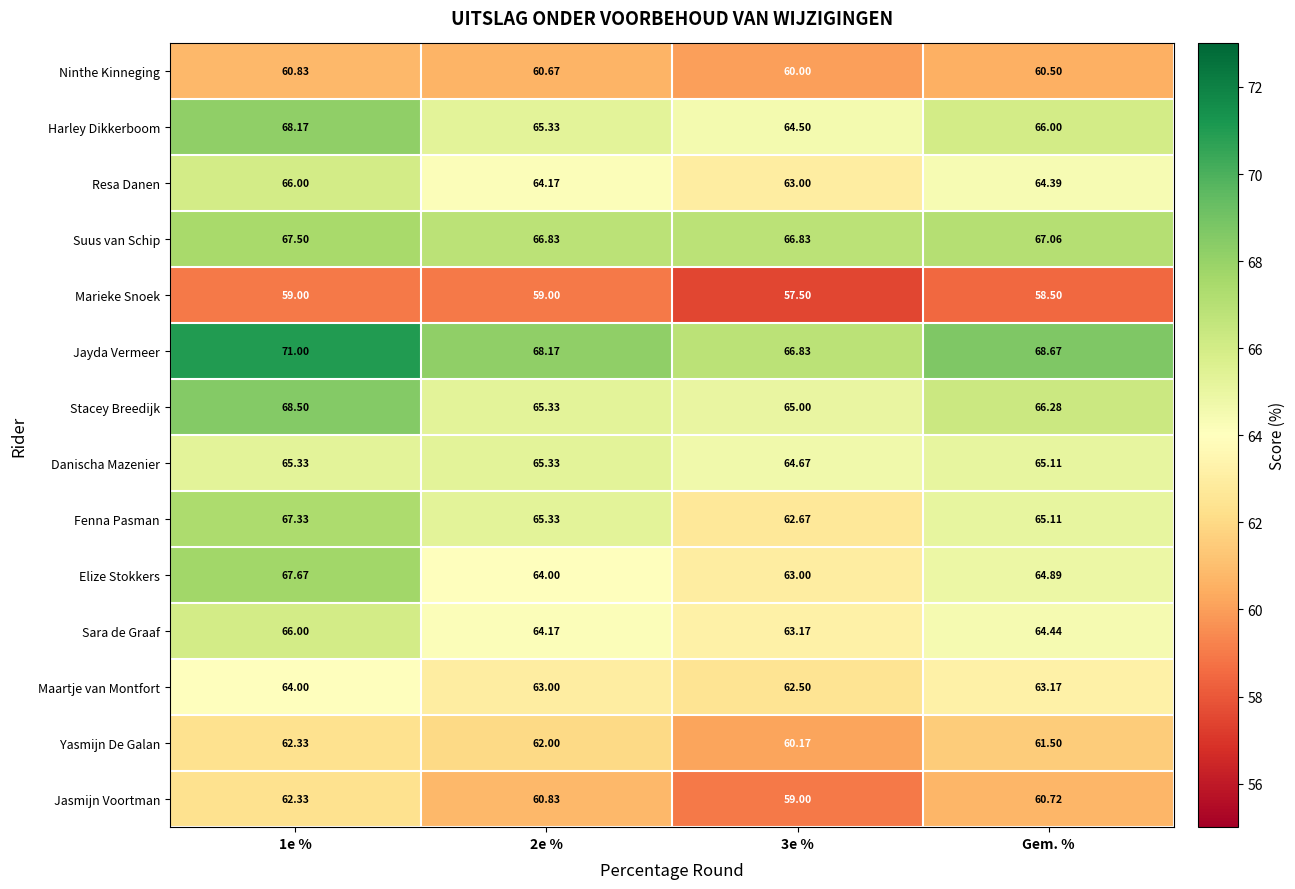

Which series has the largest range (max minus min)?

Elize Stokkers